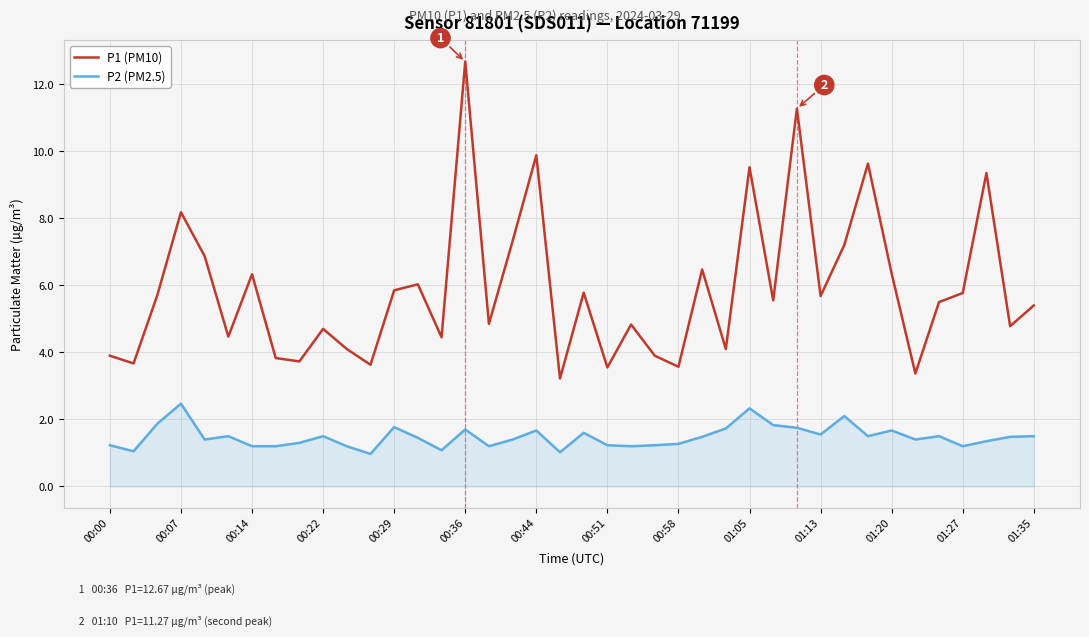

List the series in order of their peak value, lowest first.

P2 (PM2.5), P1 (PM10)